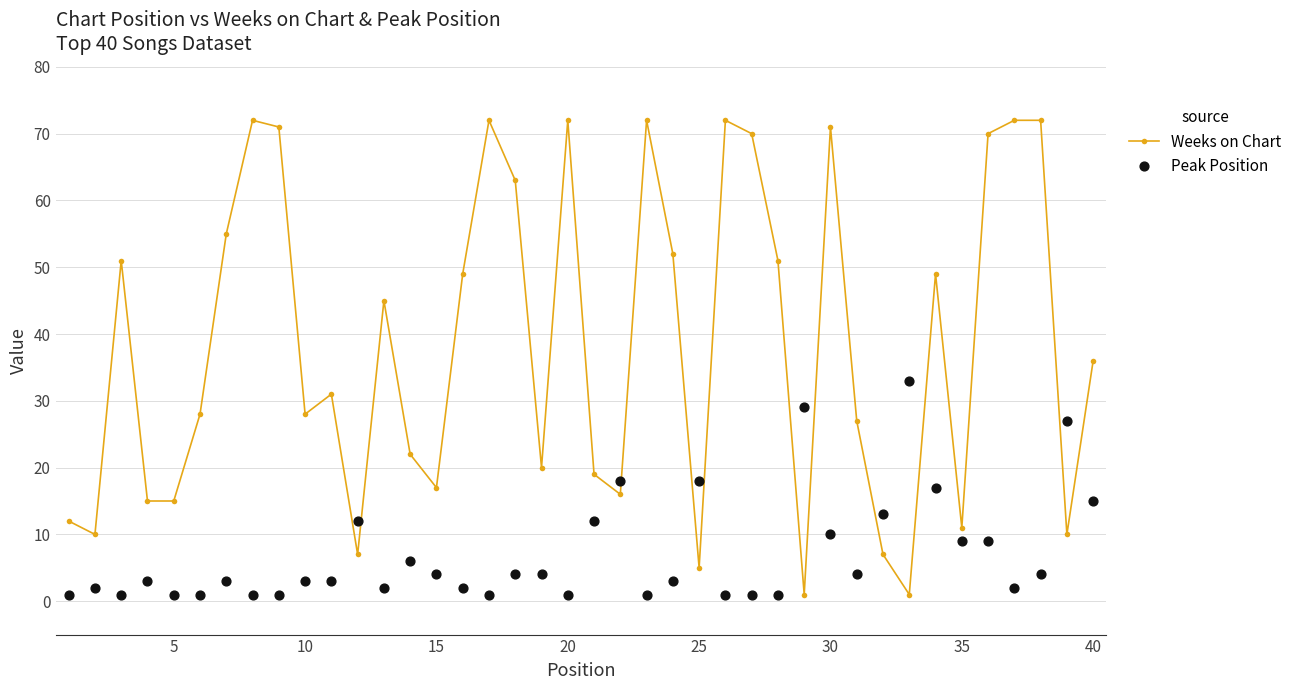

The value of Weeks on Chart at 20 is 72. True or false?

True